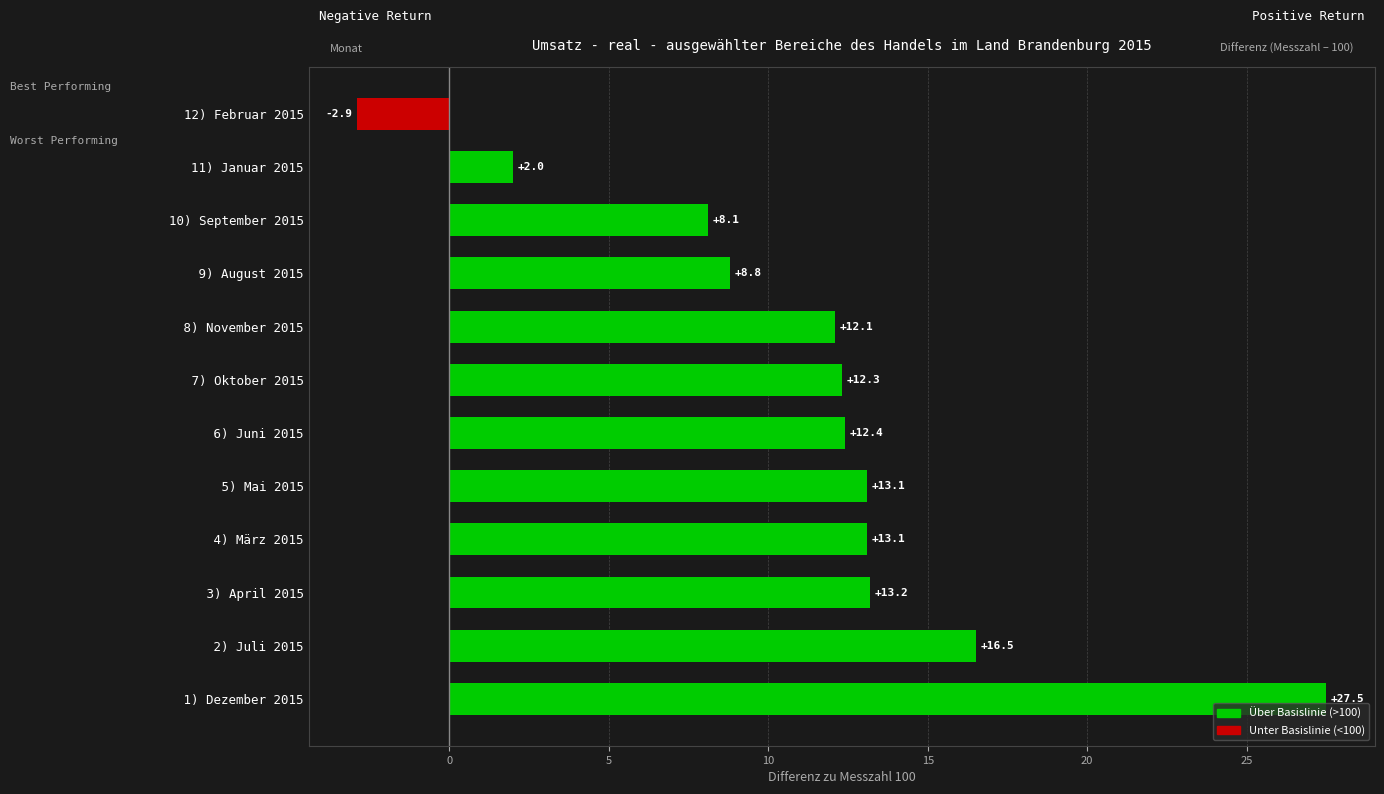

What is the maximum value shown in the chart?

27.5